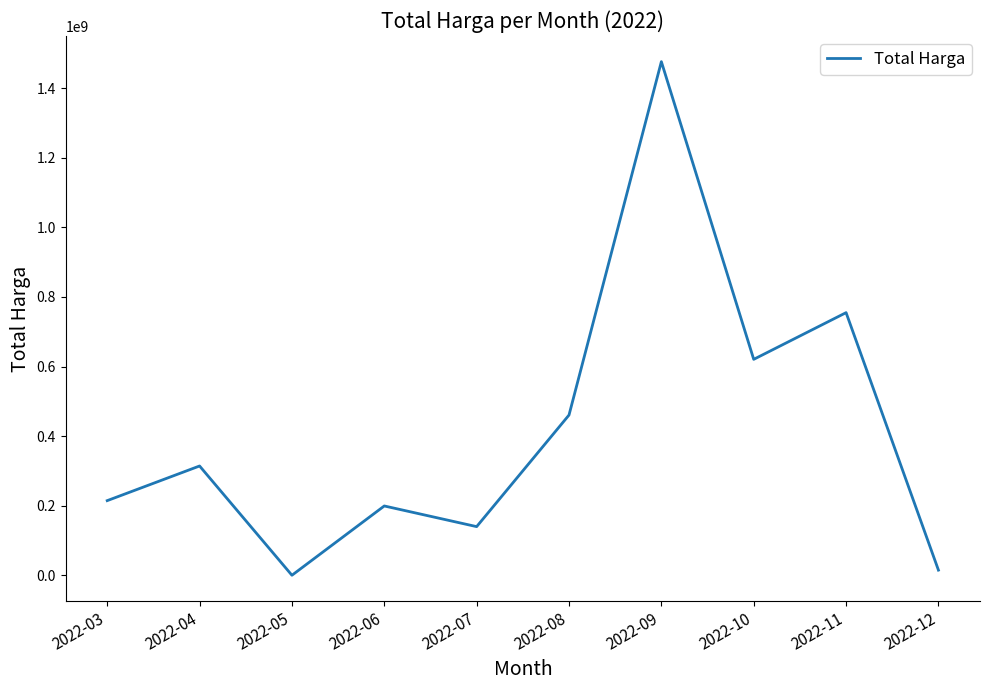

At which category does the data reach its first local valley?

2022-05